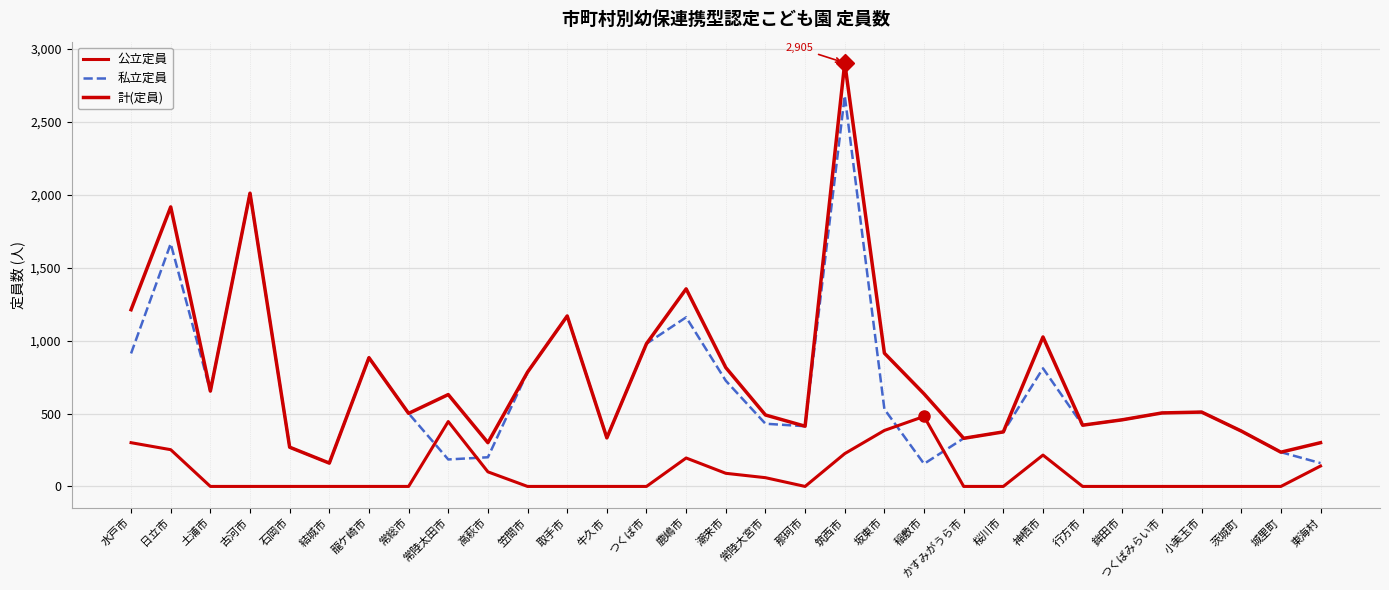

Which has a higher value, 土浦市 or 常陸太田市?

常陸太田市